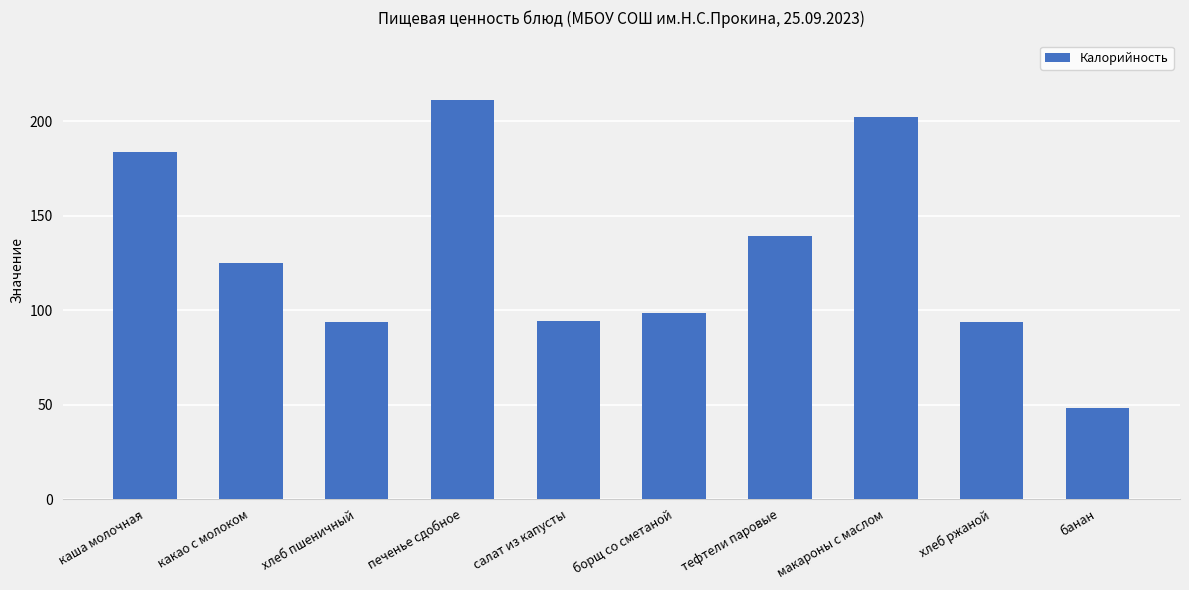

Where is the data nearest to the value 129?

какао с молоком